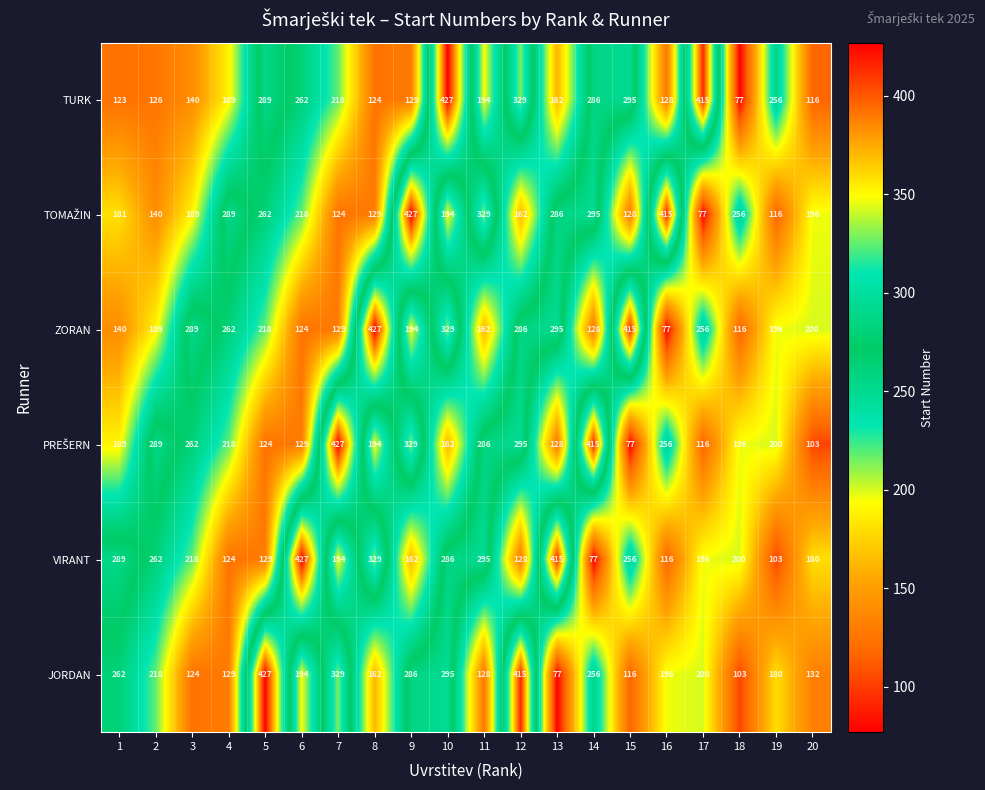

The JORDAN series shows 200 at 17. True or false?

True